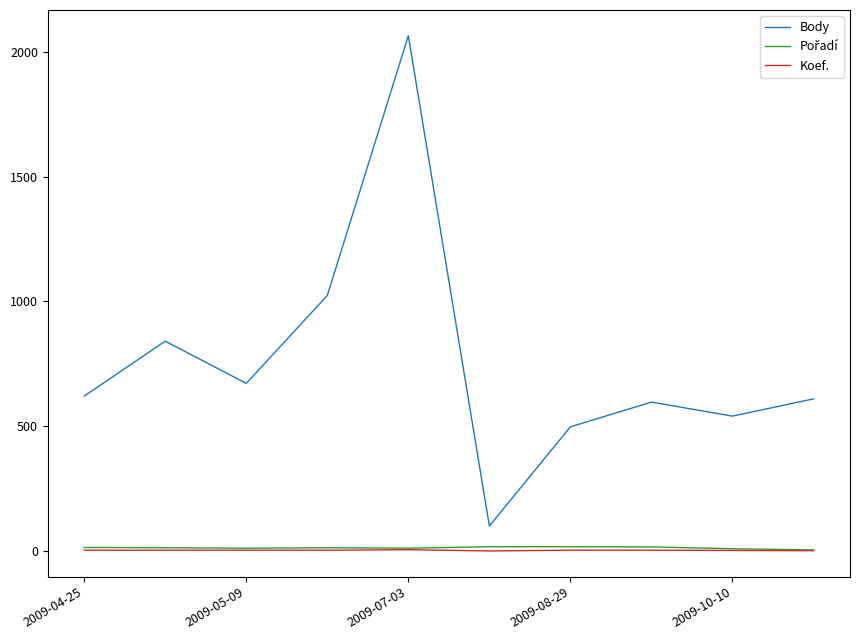

True or false: Koef. and Body intersect in this chart.

False